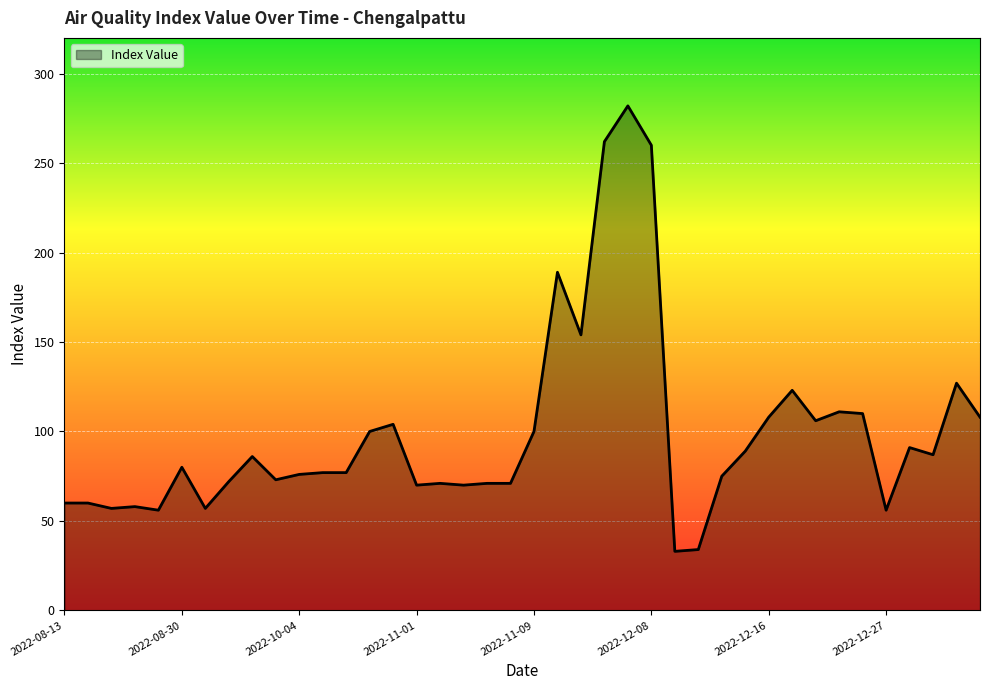

What is the sum of all values?

3951